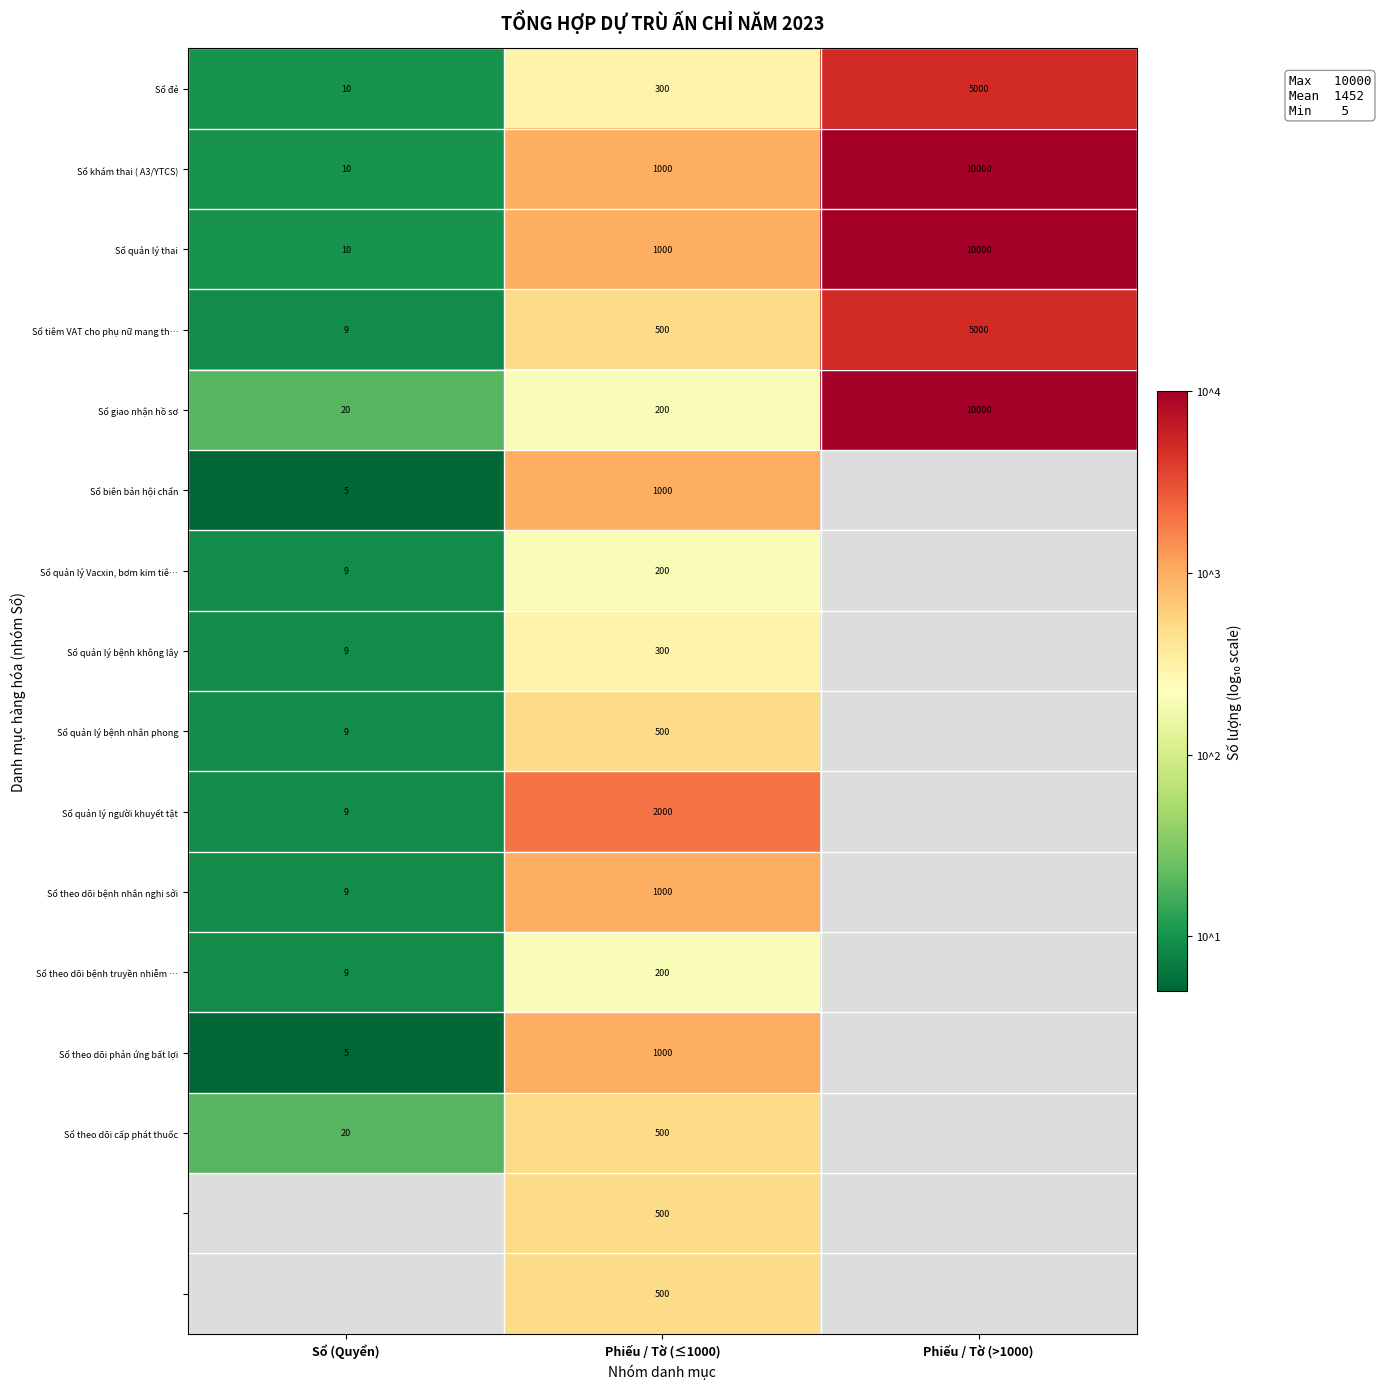

How many values in the Sổ quản lý thai series are below 1000?

1